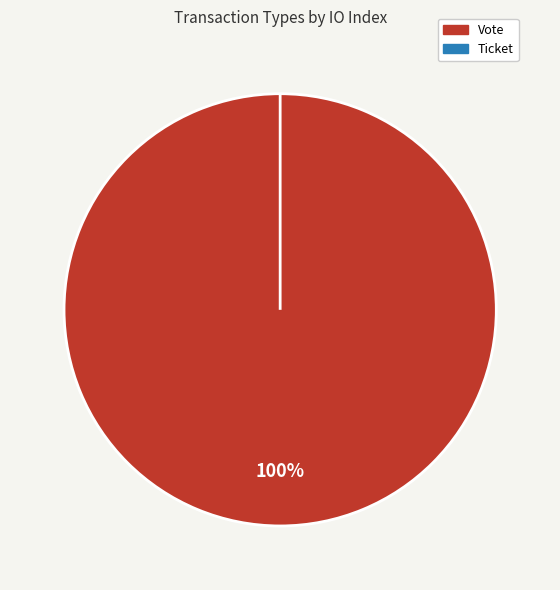

What is the change in value from Vote to Ticket?

-1